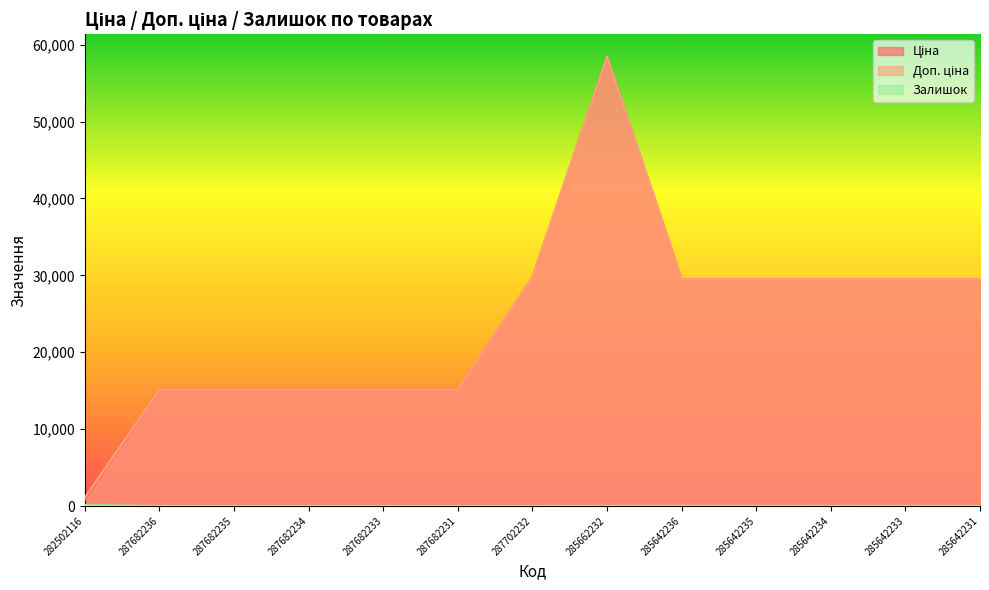

What is the label of the 2nd point from the right?

285642233